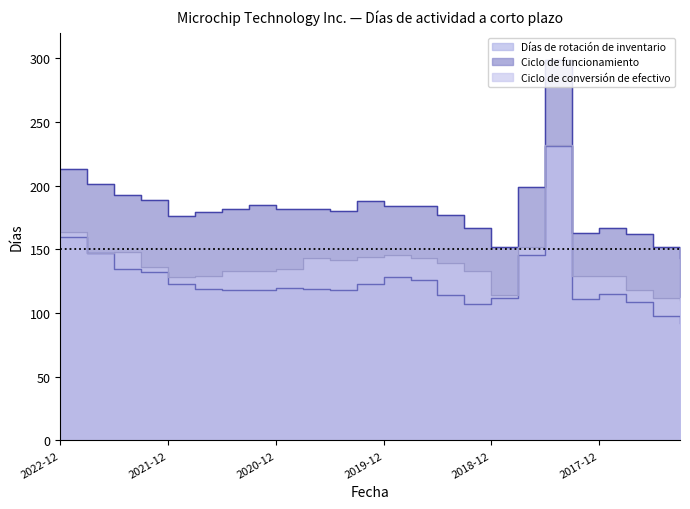

Rank the categories by Ciclo de funcionamiento value from highest to lowest.

2018-06-30, 2022-12-31, 2022-09-30, 2018-09-30, 2022-06-30, 2022-03-31, 2020-03-31, 2021-03-31, 2019-12-31, 2019-09-30, 2021-06-30, 2020-12-31, 2020-09-30, 2020-06-30, 2021-09-30, 2019-06-30, 2021-12-31, 2019-03-31, 2017-12-31, 2018-03-31, 2017-09-30, 2018-12-31, 2017-06-30, 2017-03-31